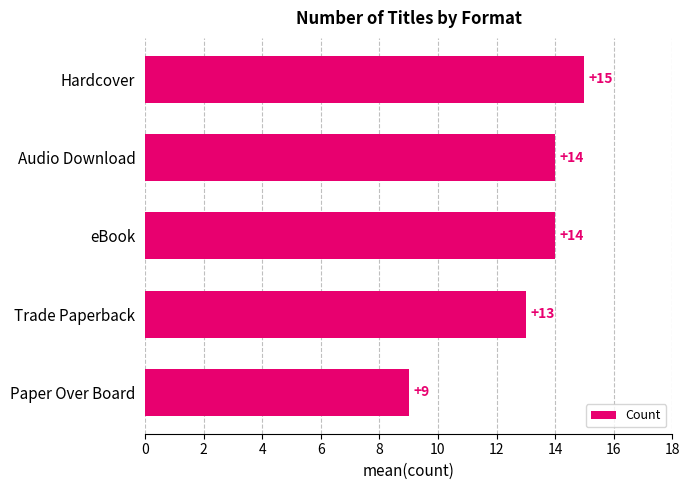

Between Paper Over Board and Trade Paperback, which is larger?

Trade Paperback